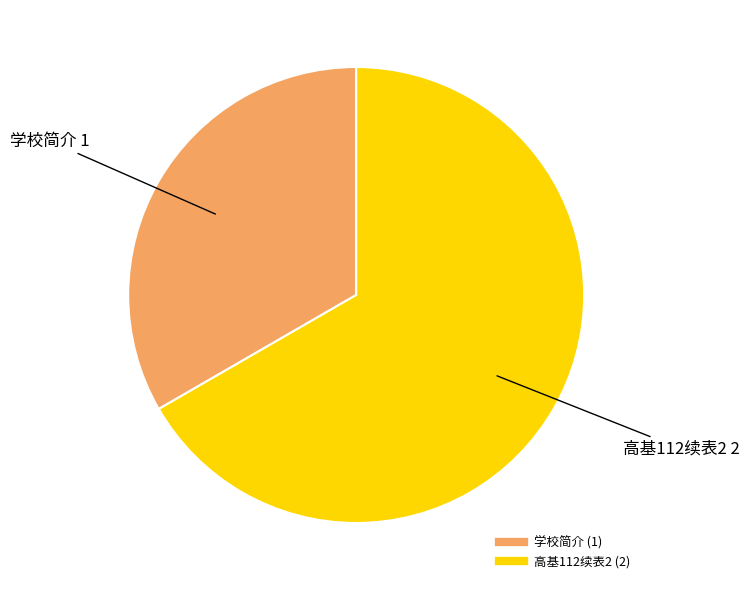

Does 学校简介 account for over 50% of the chart?

No